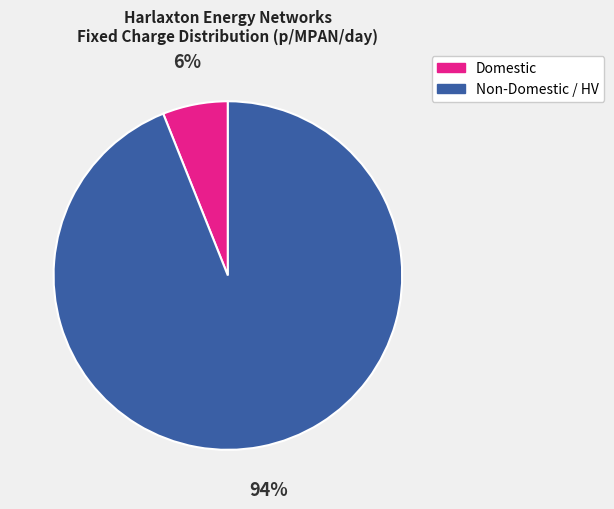

To the nearest percent, what is the difference between the largest and smallest slice percentages?

88%